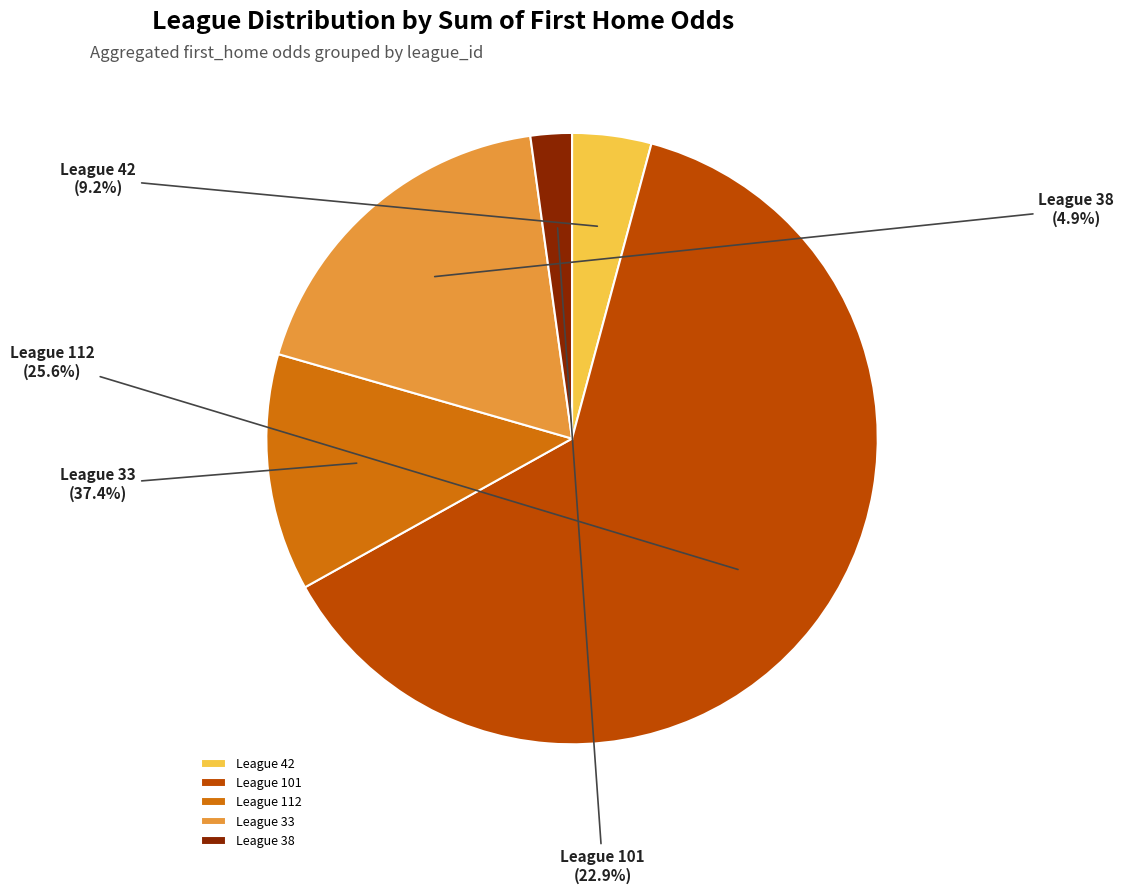

Is there a majority slice in this chart?

Yes